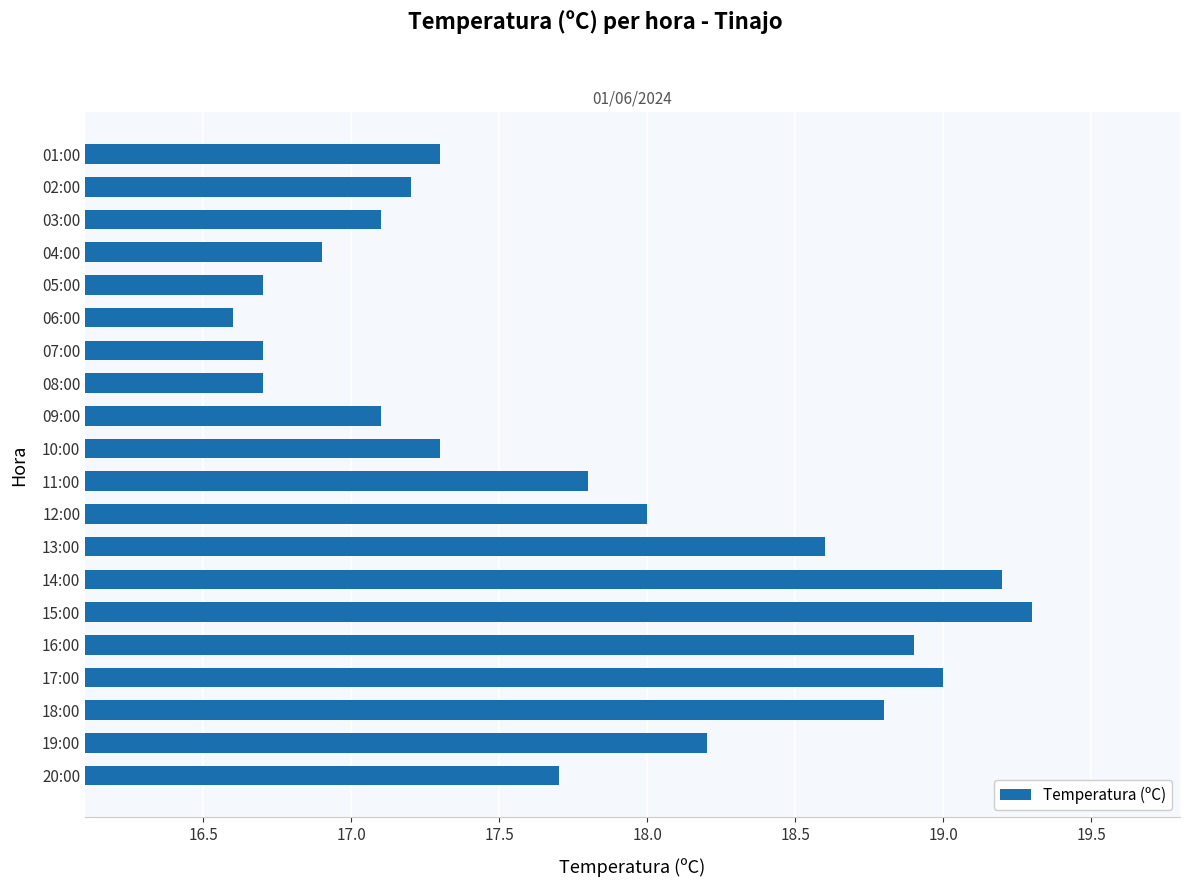

What is the difference between the second highest and second lowest values?

2.5